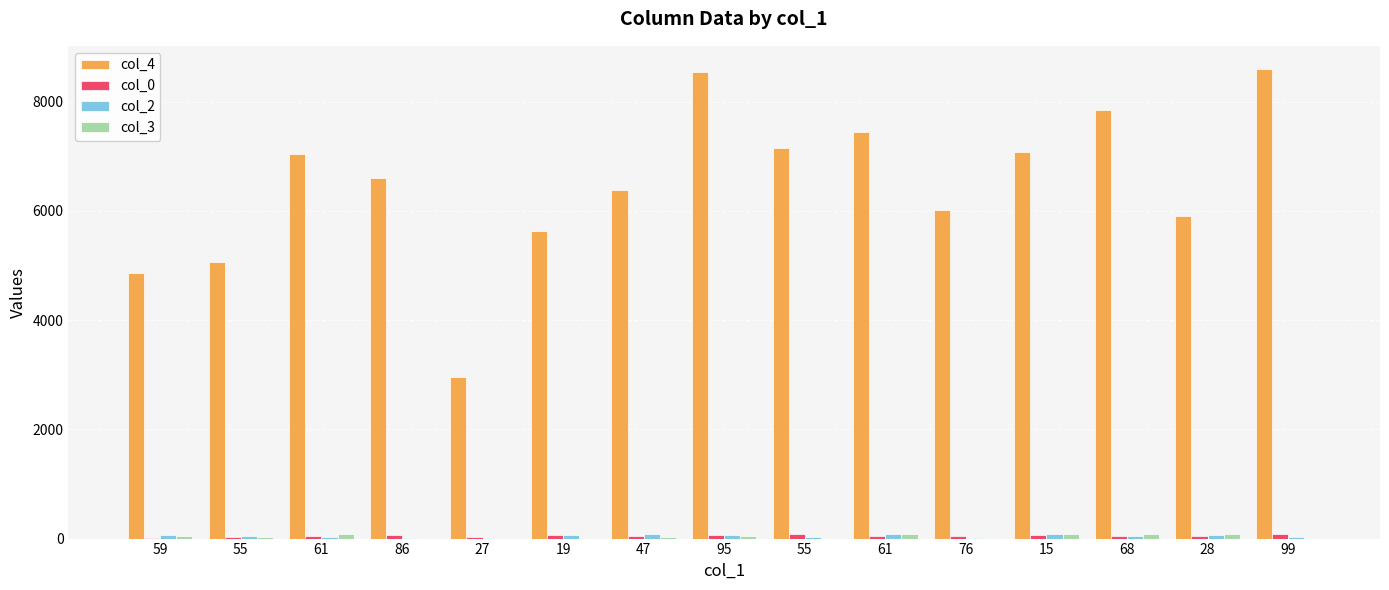

What is the label of the 5th bar from the right?

76